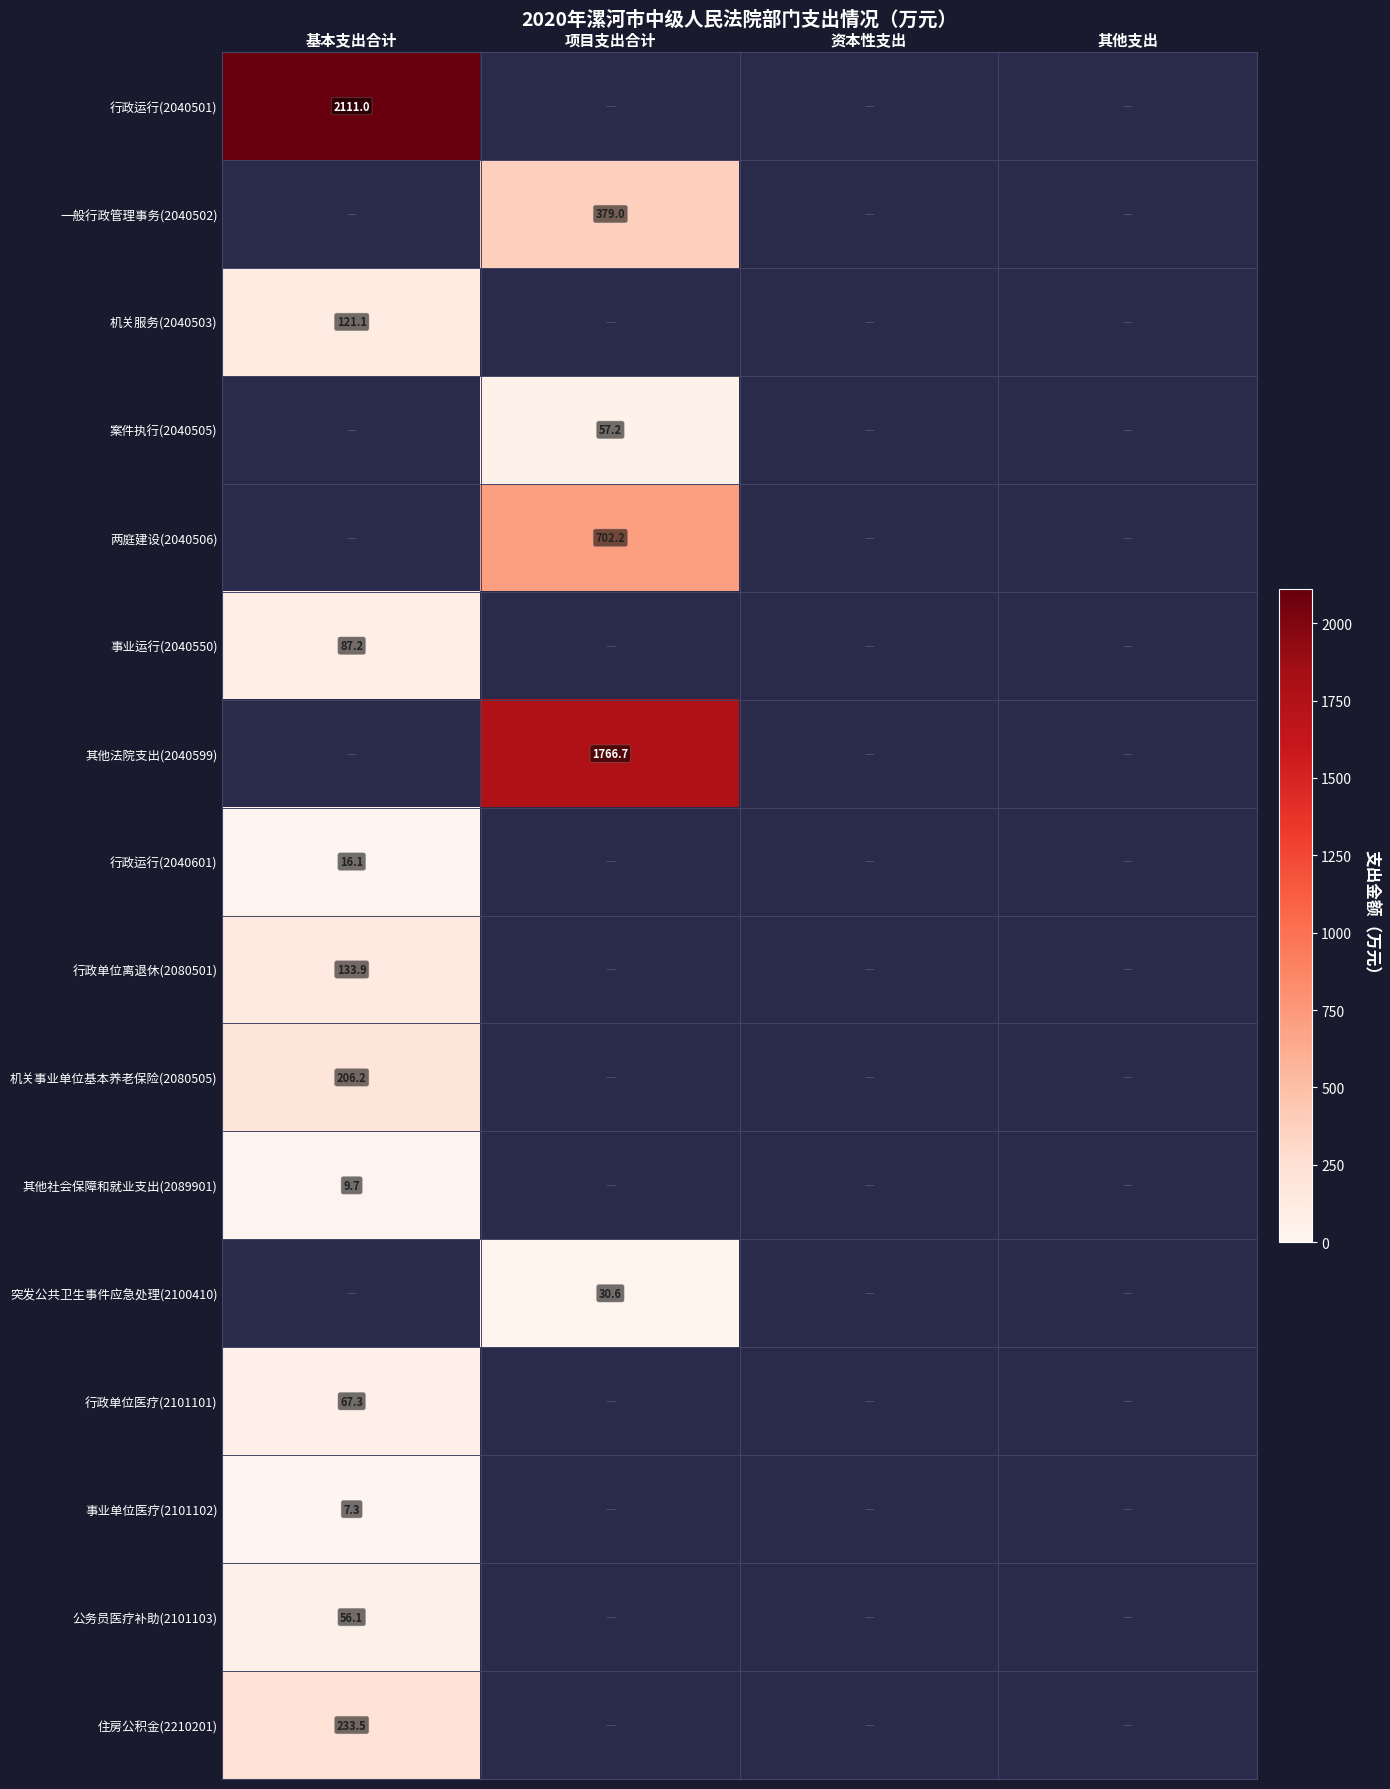

True or false: 其他法院支出(2040599) has a value of 1766.7 at 项目支出合计.

True